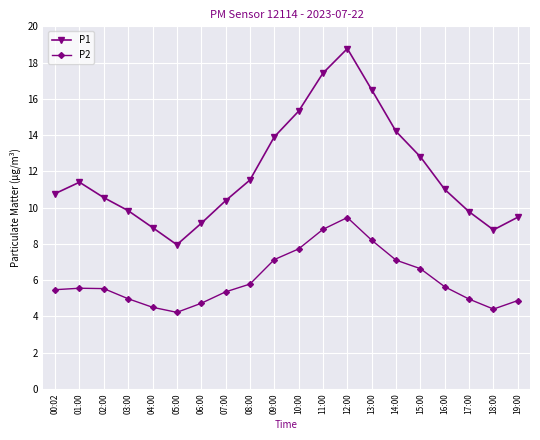

Rank the series by their maximum value, from highest to lowest.

P1, P2